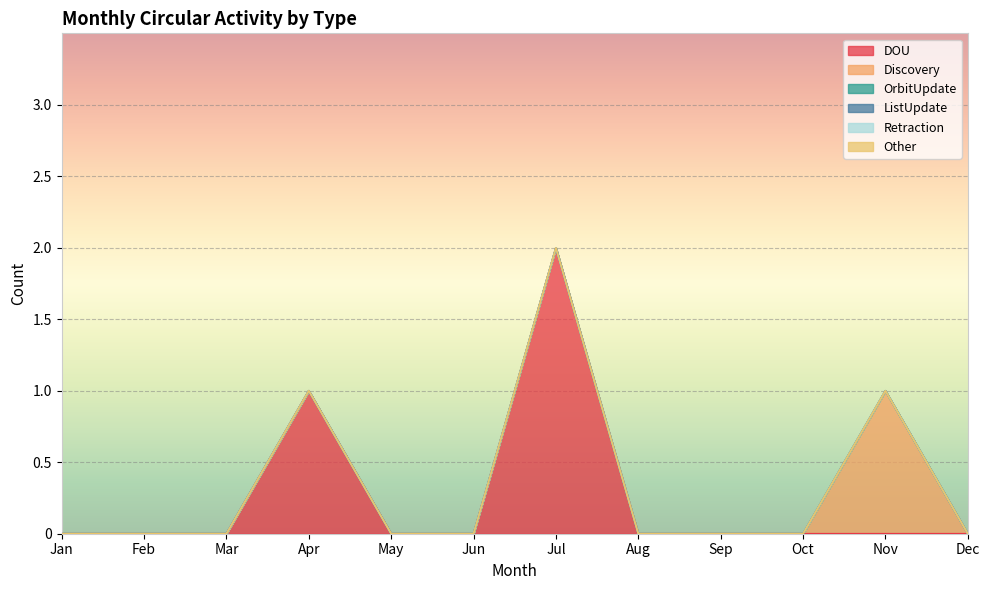

What are all the series names shown in the legend?

DOU, Discovery, OrbitUpdate, ListUpdate, Retraction, Other